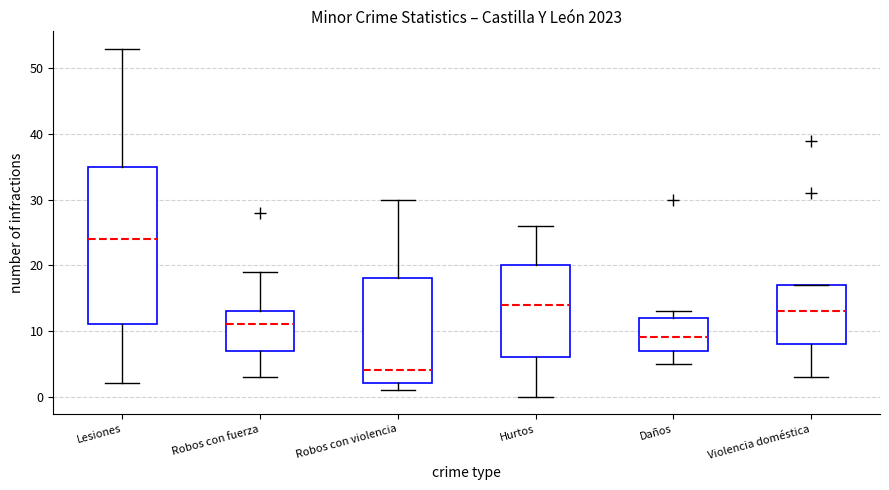

Comparing the boxes themselves (not the whiskers), which one is the tallest?

Lesiones